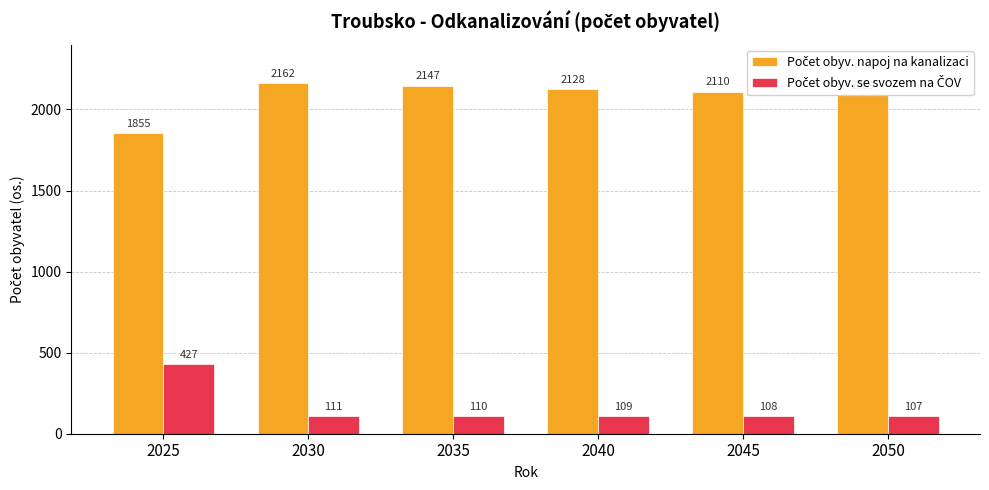

Which label corresponds to the smallest value in the chart?

2050